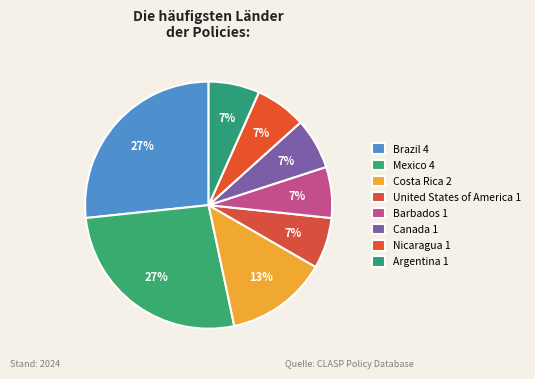

How many segments does this pie chart have?

8